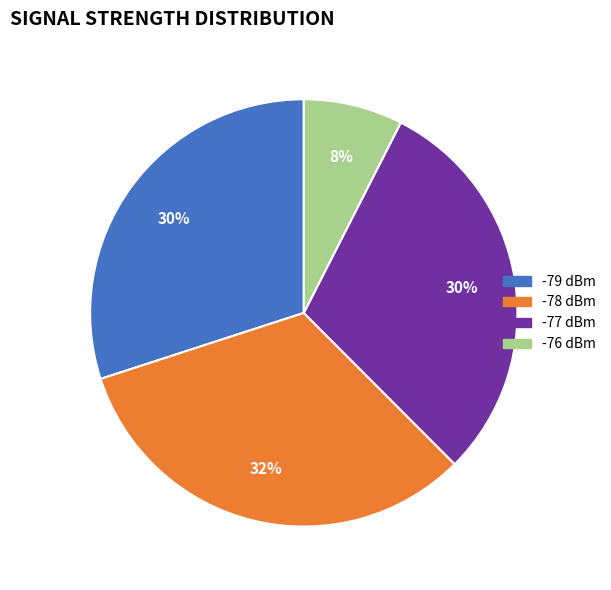

To the nearest percent, what is the average slice percentage?

25%